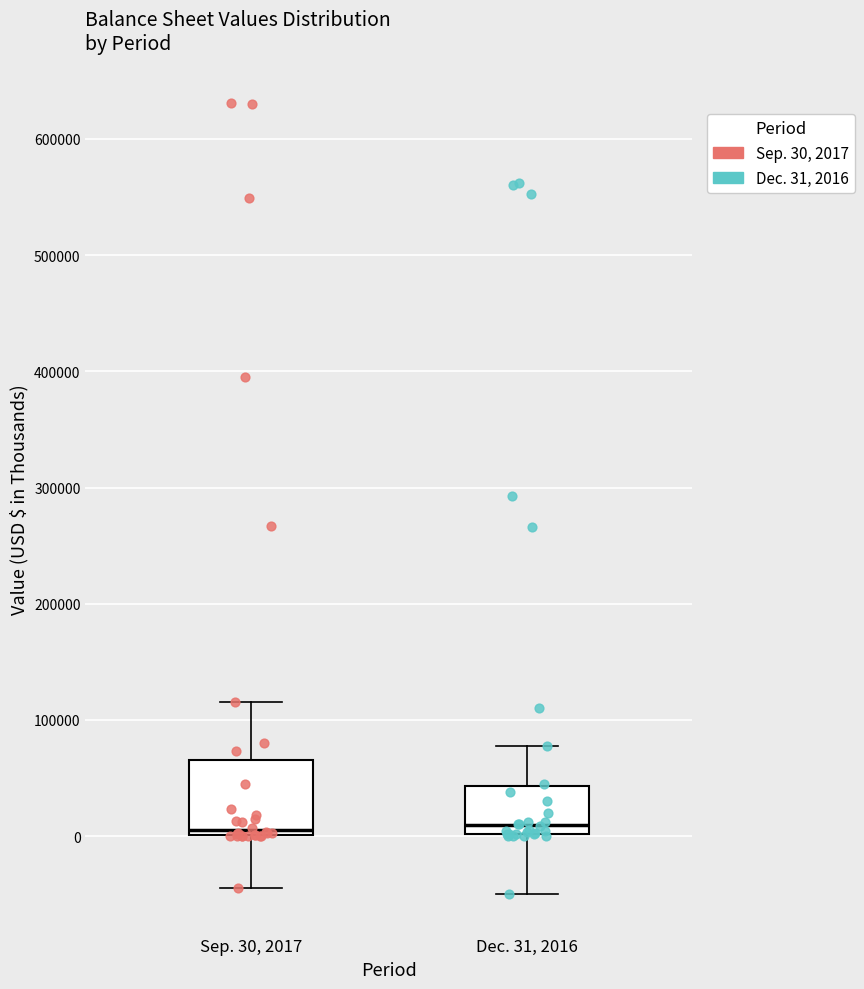

Reading left to right, transcribe this box plot: for each box, give where its median line is, the range the box spans, and where its two whiskers end, as read against the y-axis. The values are not printed on the chart, so give them approximately, as read against the axis.

Sep. 30, 2017: median 10000, box 0 to 70000, whiskers -40000 to 120000
Dec. 31, 2016: median 10000, box 0 to 40000, whiskers -50000 to 80000